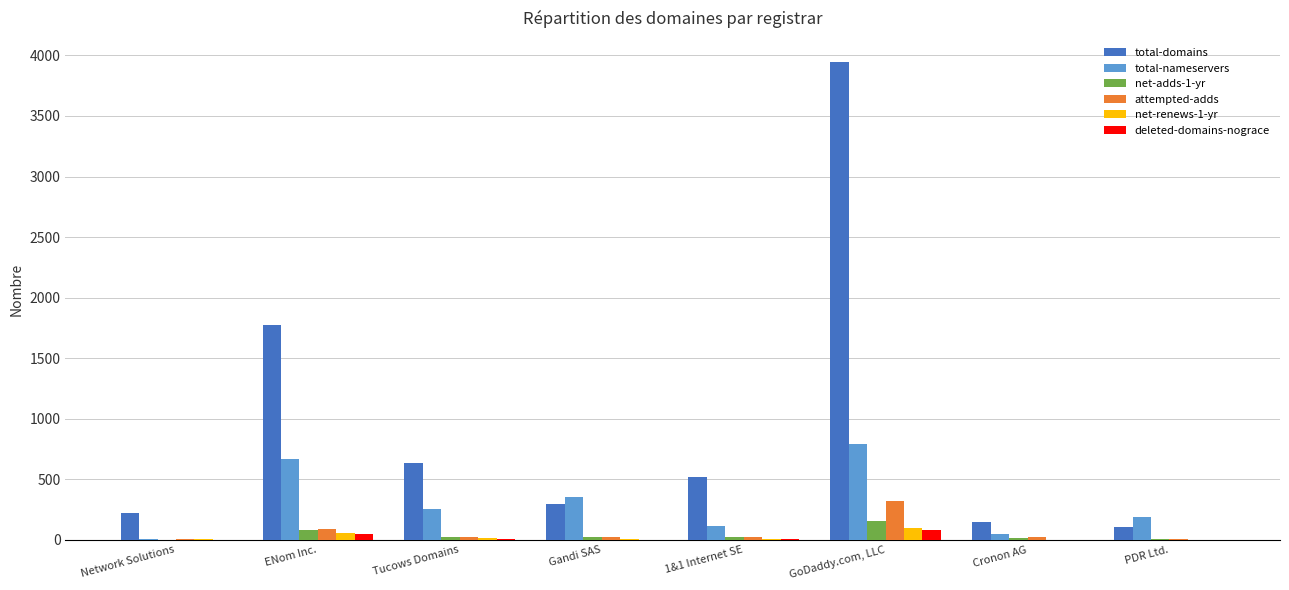

Which series has the largest total across all categories?

total-domains